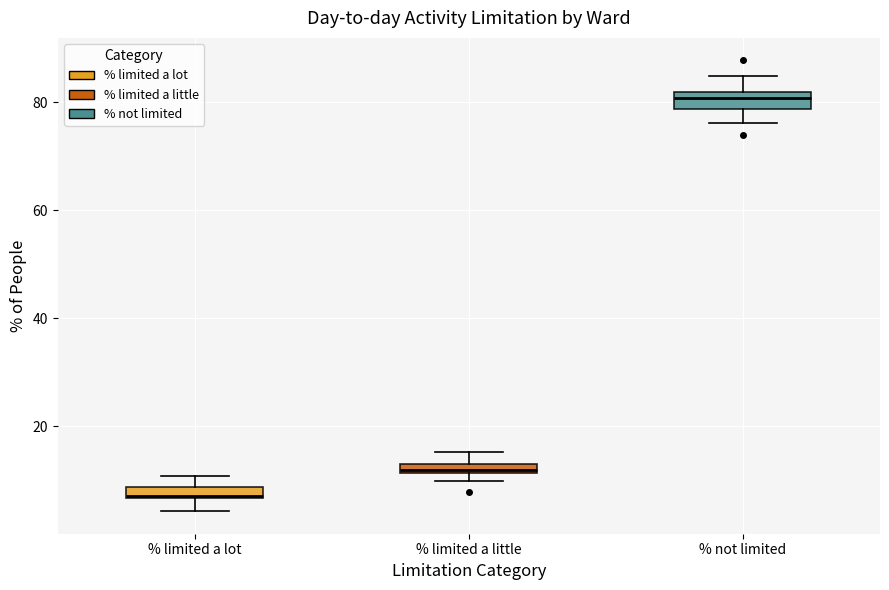

Which box's median line is the highest?

% not limited